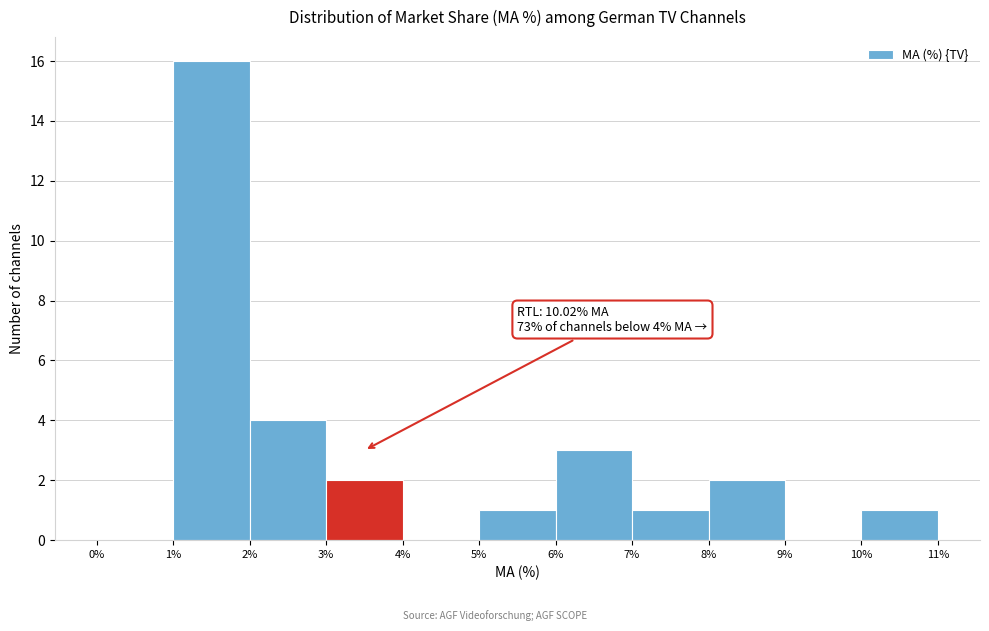

Which range on the x-axis has the tallest bar?

1% to 2%